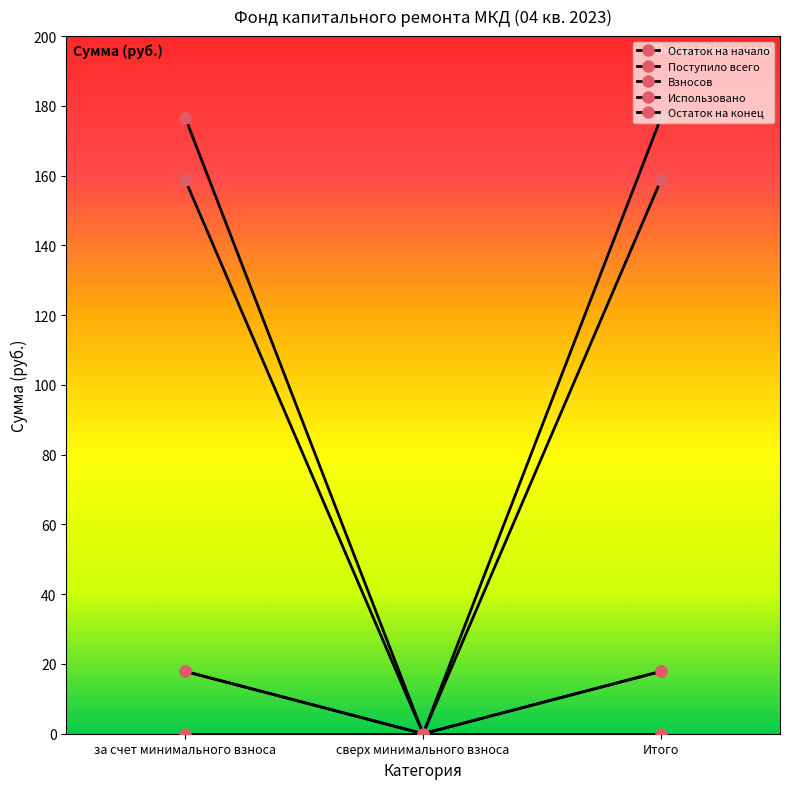

What is the label of the 1st point from the left?

за счет минимального взноса